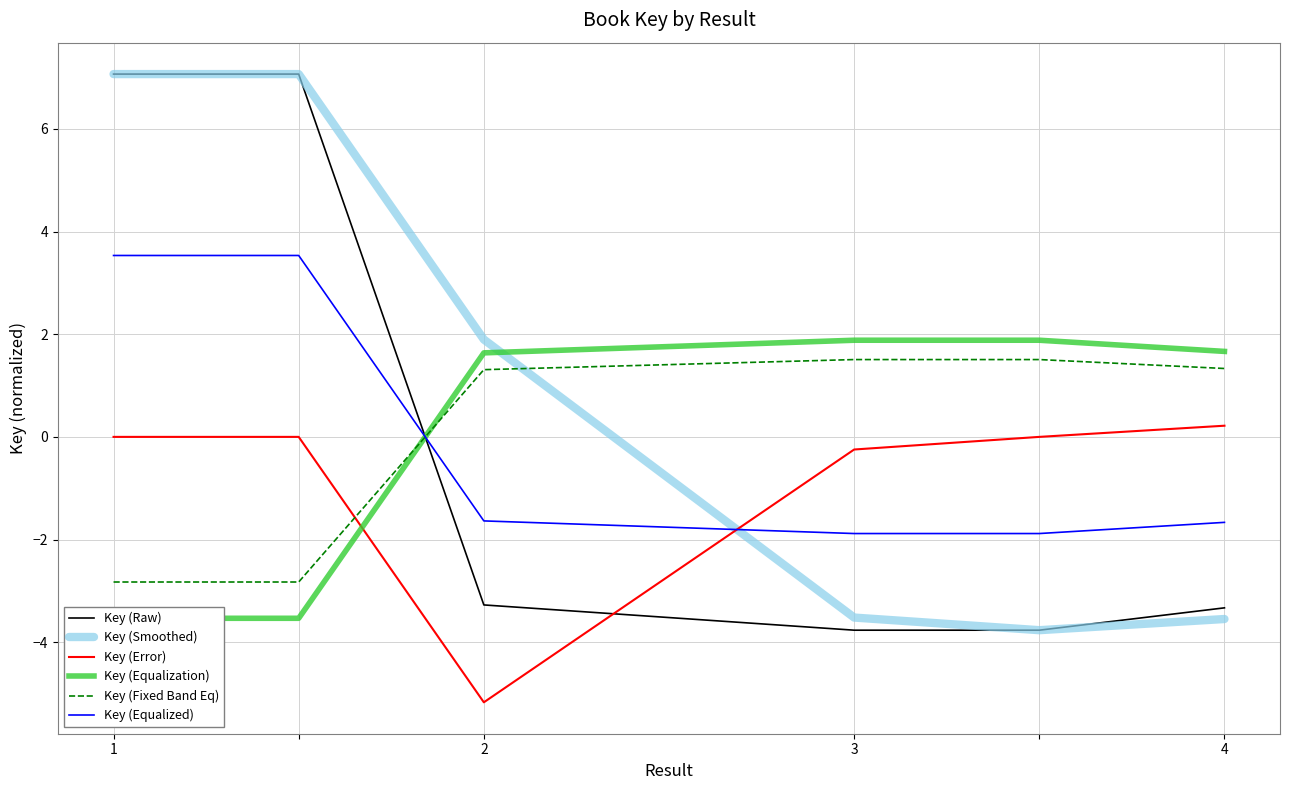

The value of Key (Raw) at 3 is -1.7. True or false?

False